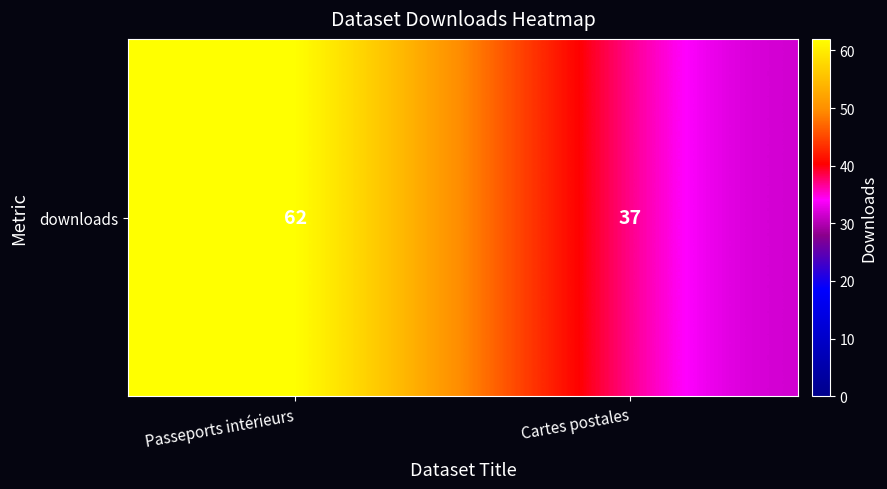

List the labels in order of value, smallest first.

Cartes postales, Passeports intérieurs